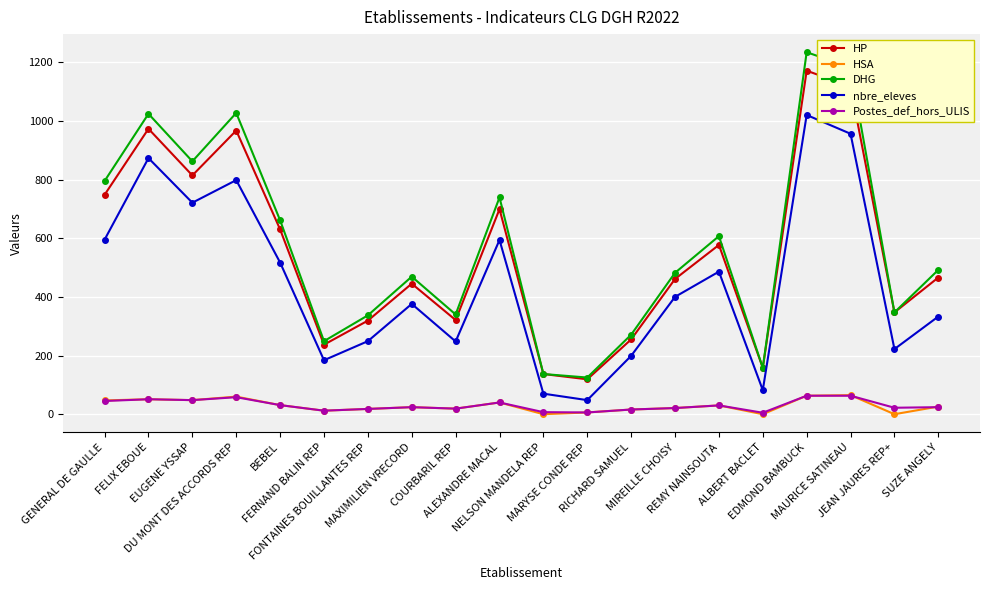

What is the highest value of the DHG series?

1234